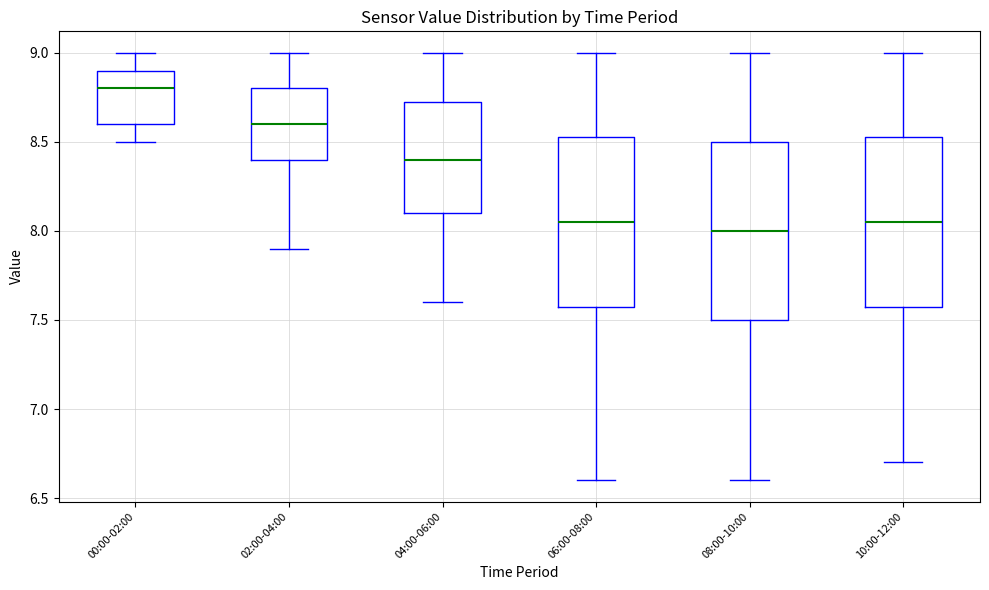

Where is the lower edge of the box for 04:00-06:00 on the y-axis? The values are not printed on the chart, so give them approximately, as read against the axis.

8.10